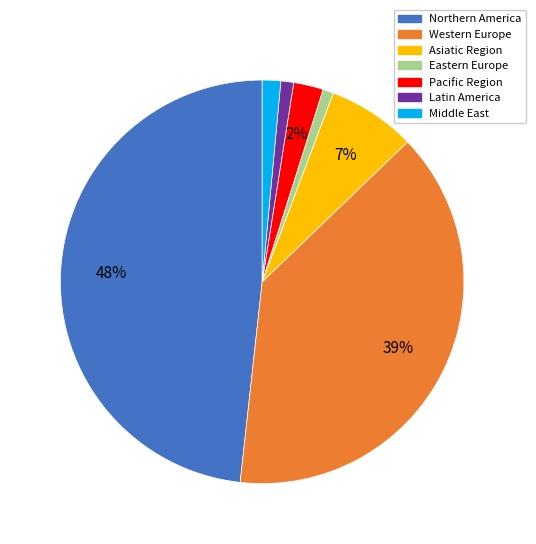

To the nearest percent, what portion does Pacific Region represent?

2%